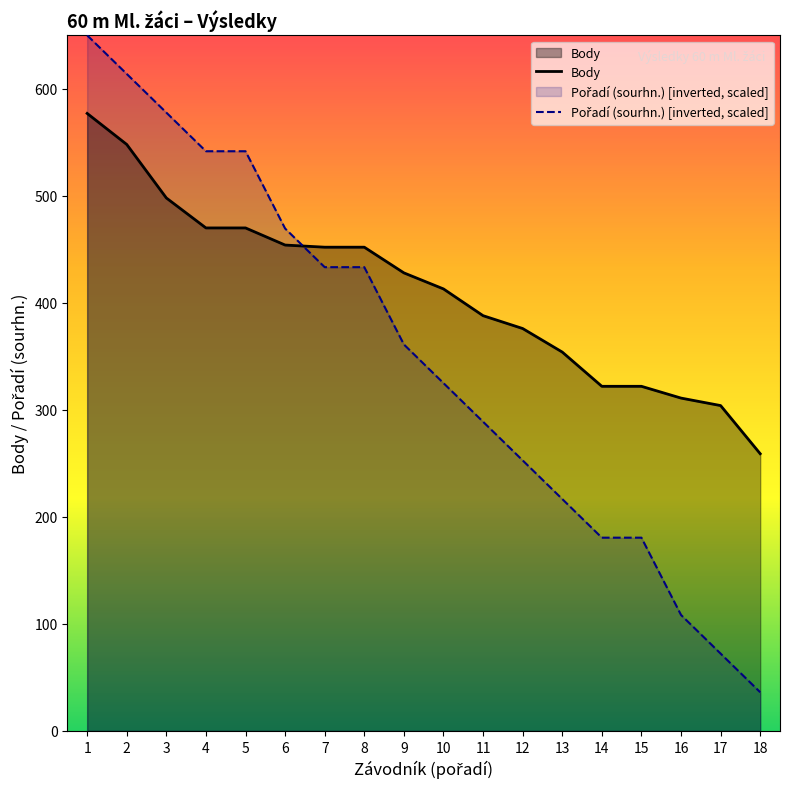

Count the number of data series in this chart.

2